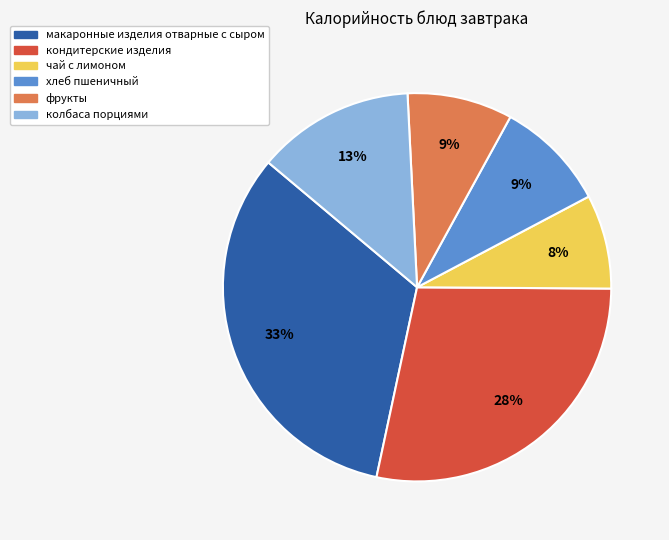

Does фрукты represent more than half of the total?

No